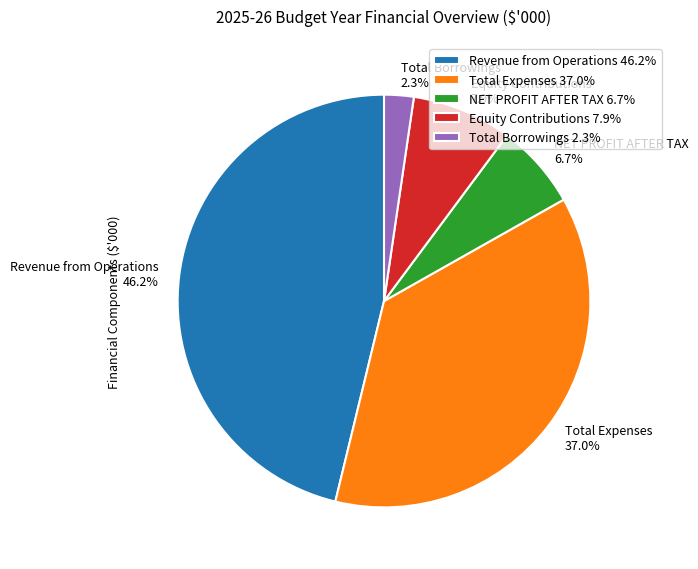

How many segments does this pie chart have?

5